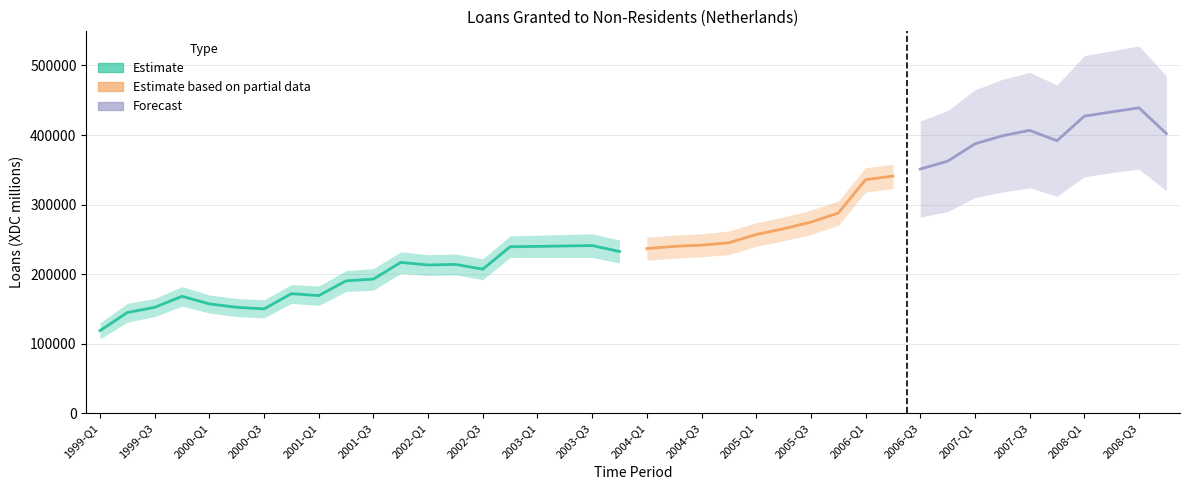

What is the average value?

190606